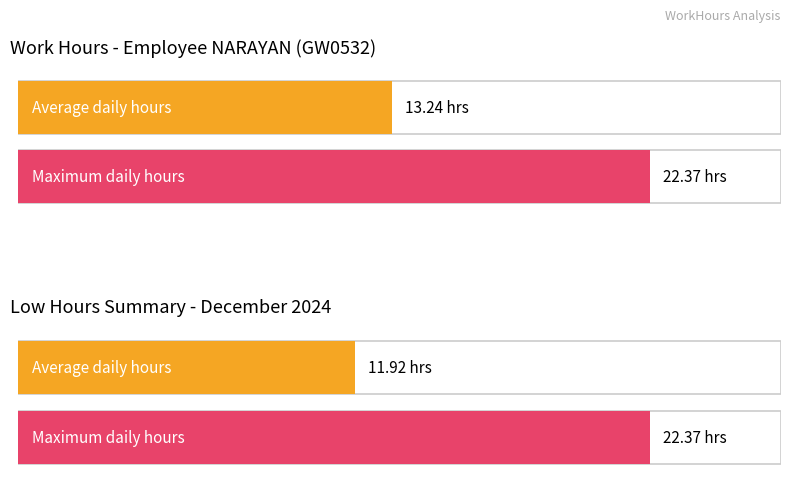

The chart shows a value of 23.4 at 12. True or false?

False